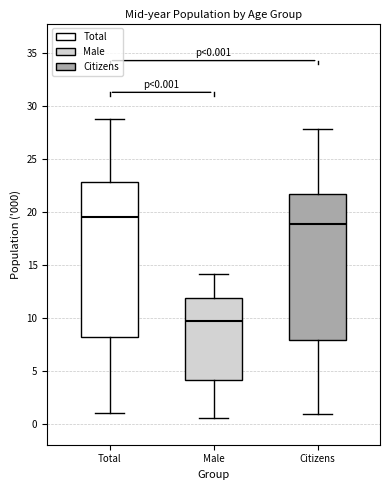

Comparing the boxes themselves (not the whiskers), which one is the tallest?

Total